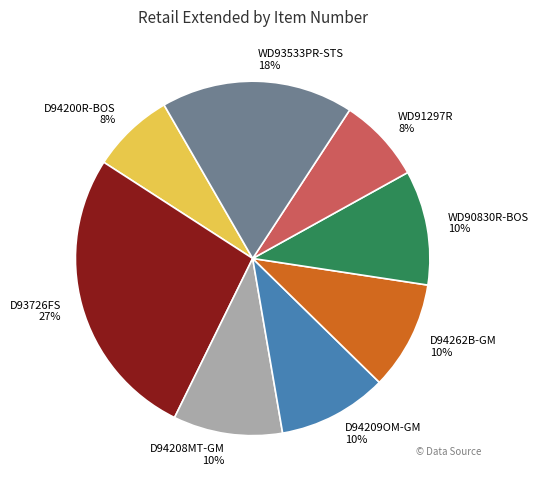

To the nearest percent, what percentage of the pie is WD90830R-BOS?

10%